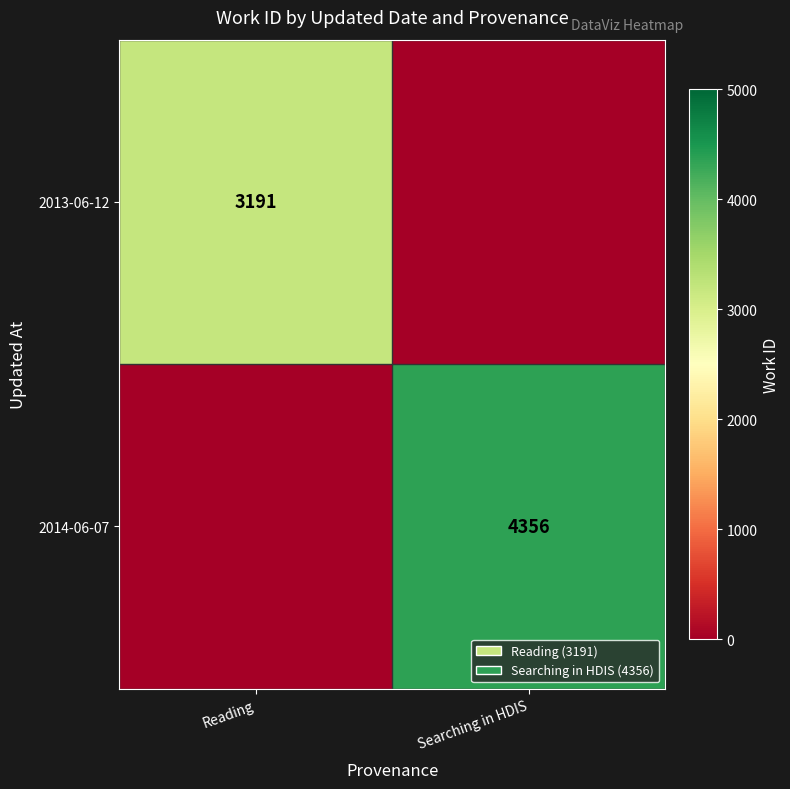

The 2013-06-12 series shows 3191 at Reading. True or false?

True